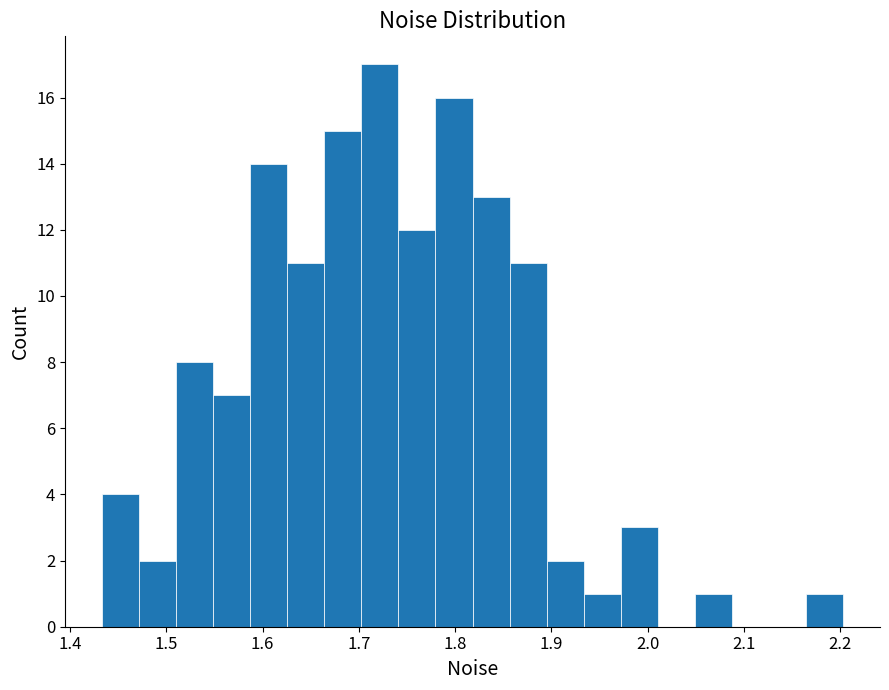

Read against the x-axis, roughly where is the centre of the tallest bar?

1.72